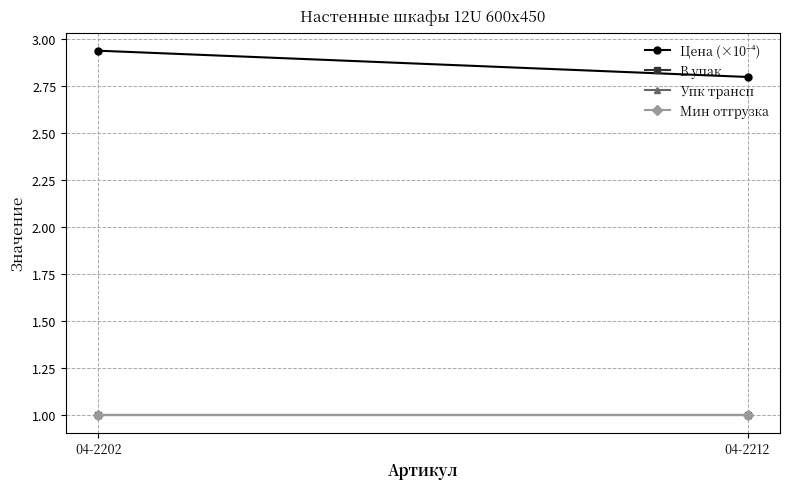

What value does the Мин отгрузка series have at 04-2212?

1.0